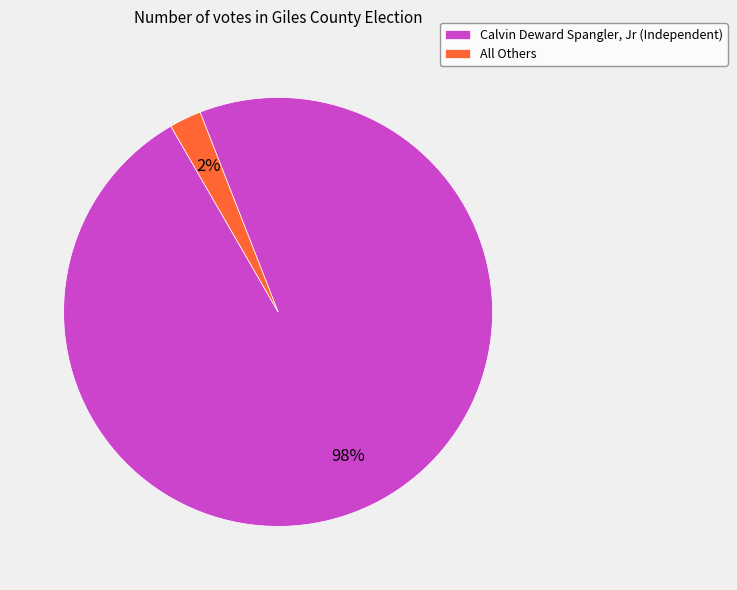

Count the number of slices in the pie.

2